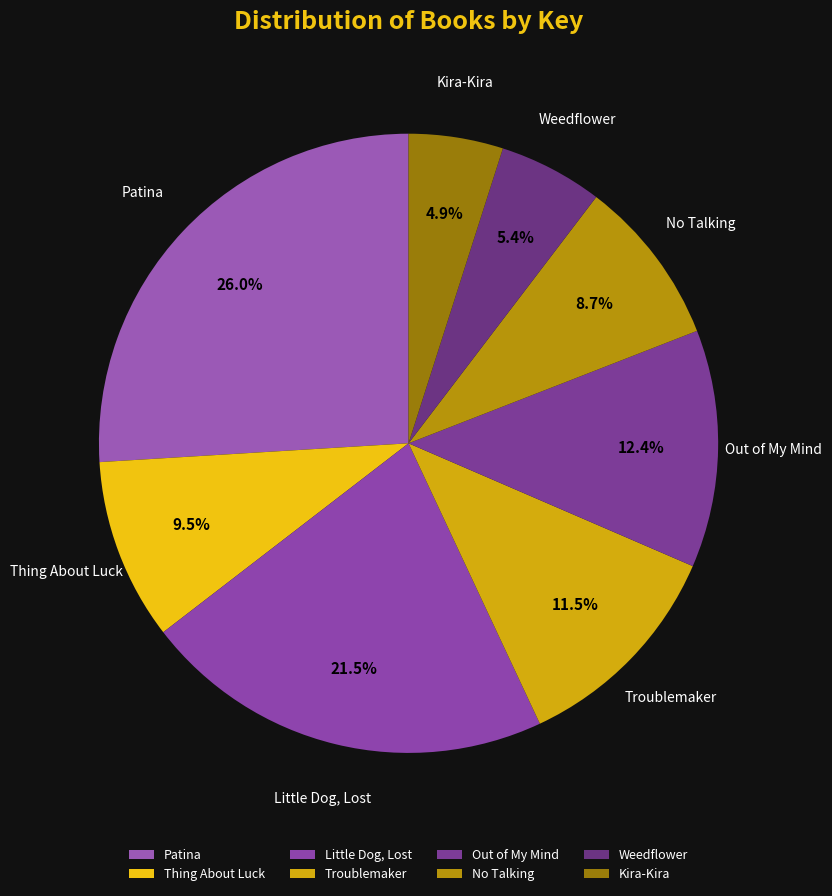

What is the ratio of the value at Troublemaker to the value at Thing About Luck?

1.2